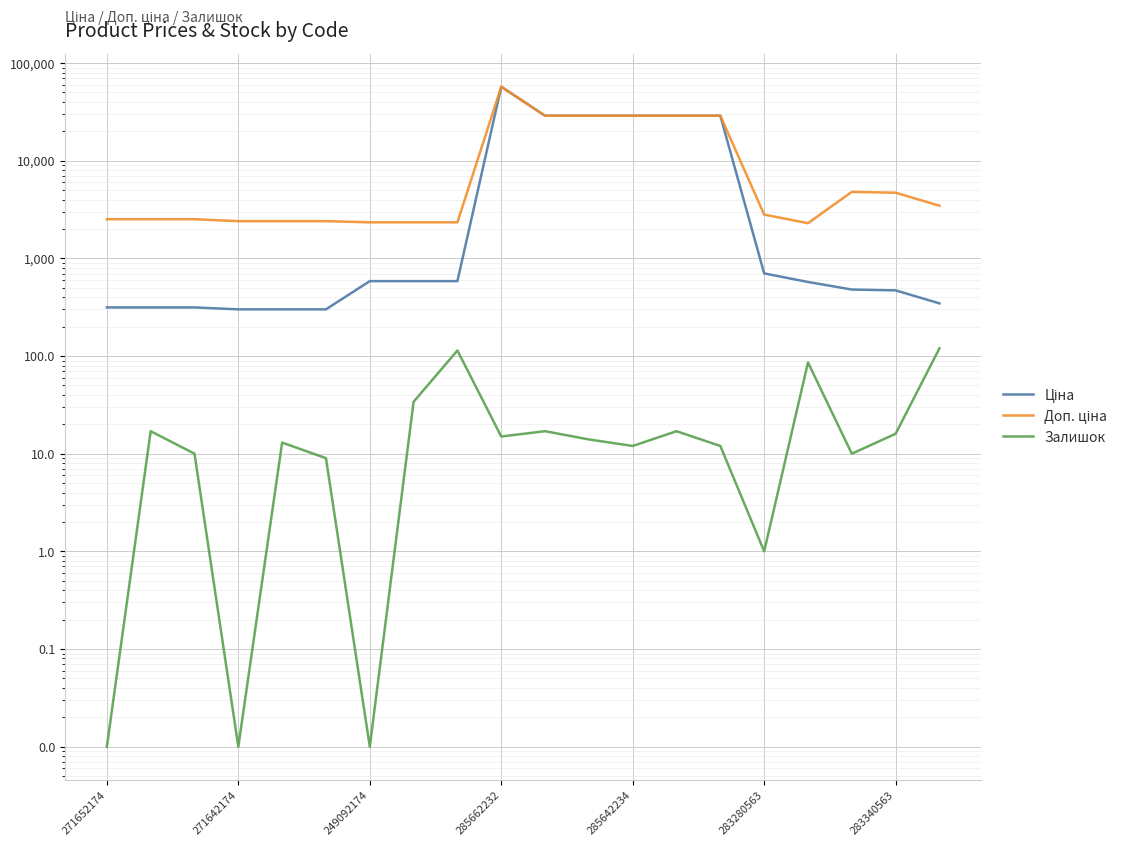

How many data points does each series have?

20